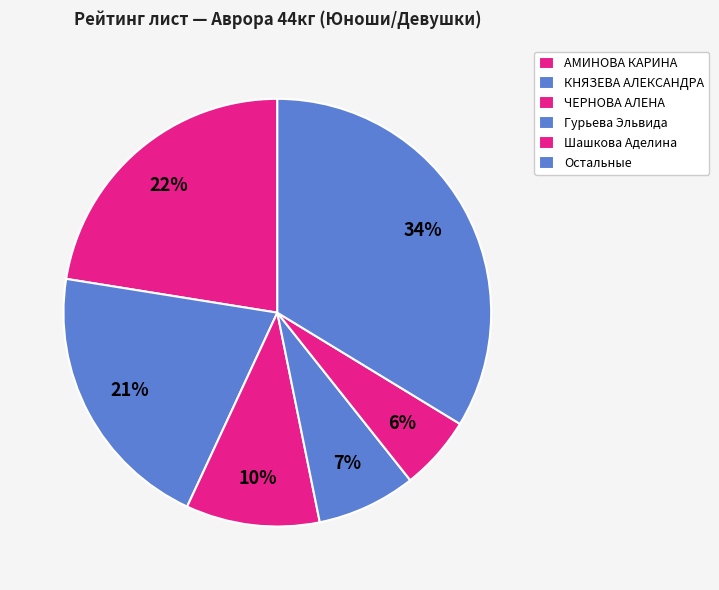

Rank the categories by value from lowest to highest.

Шашкова Аделина, Гурьева Эльвида, ЧЕРНОВА АЛЕНА, КНЯЗЕВА АЛЕКСАНДРА, АМИНОВА КАРИНА, Остальные